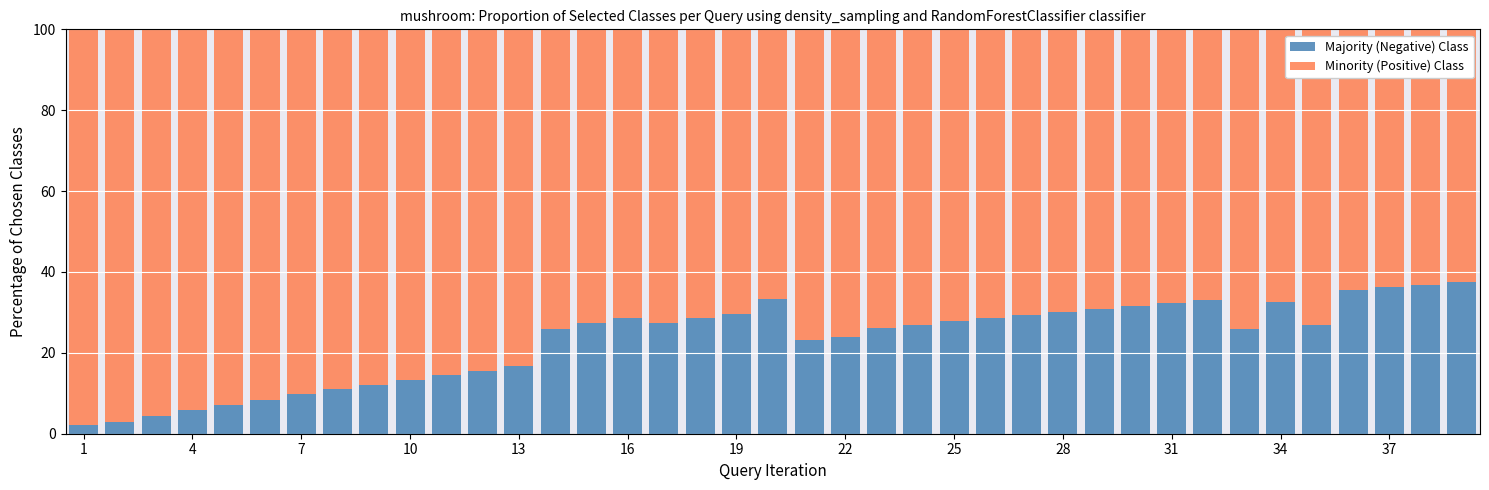

What is the difference between the second highest and minimum values in the Majority (Negative) Class series?

34.7